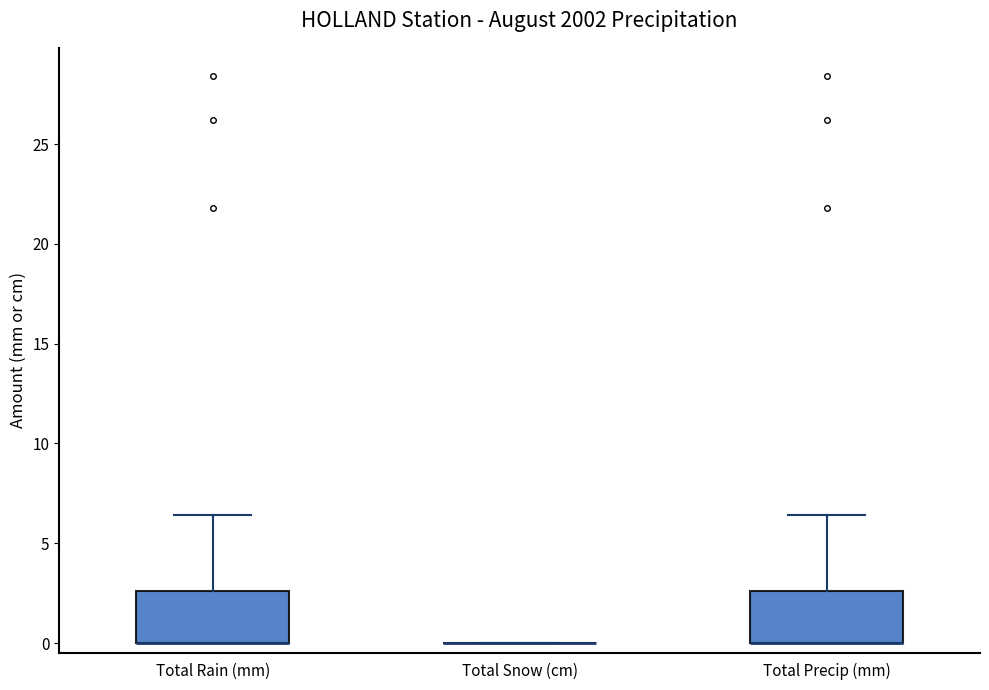

Reading left to right, read every box against the y-axis: the position of its median line, the range the box covers, and the ends of its whiskers. The values are not printed on the chart, so give them approximately, as read against the axis.

Total Rain (mm): median 0.0 (drawn on the box's lower edge), box 0.0 to 2.5, whiskers 0.0 to 6.5
Total Snow (cm): box collapsed to a line at 0.0, whiskers 0.0 to 0.0
Total Precip (mm): median 0.0 (drawn on the box's lower edge), box 0.0 to 2.5, whiskers 0.0 to 6.5